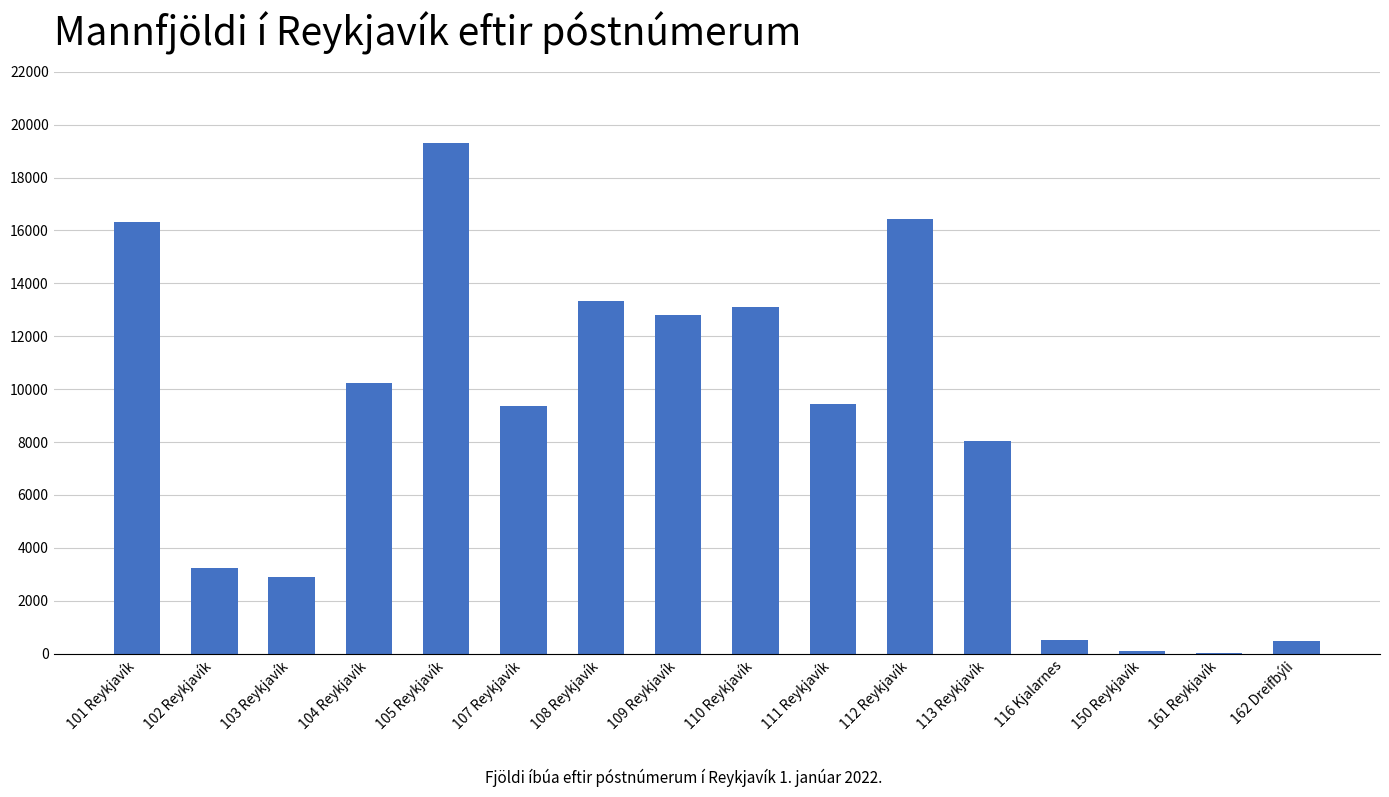

The value at 103 Reykjavík is 4498. True or false?

False